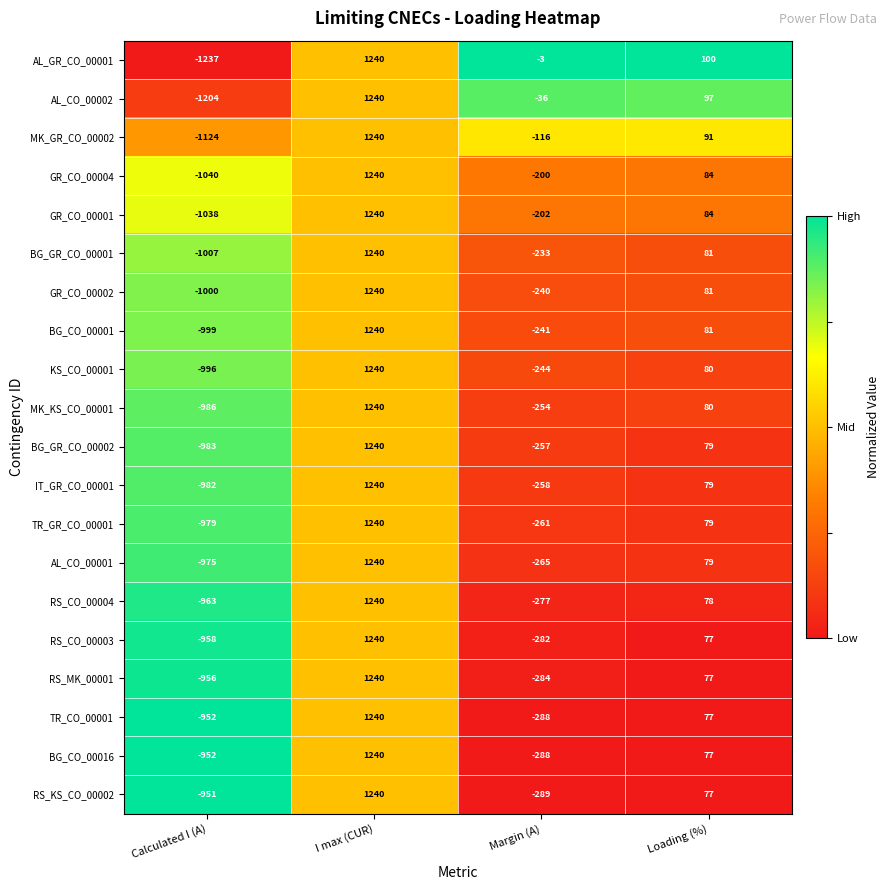

How many series are shown in this chart?

20